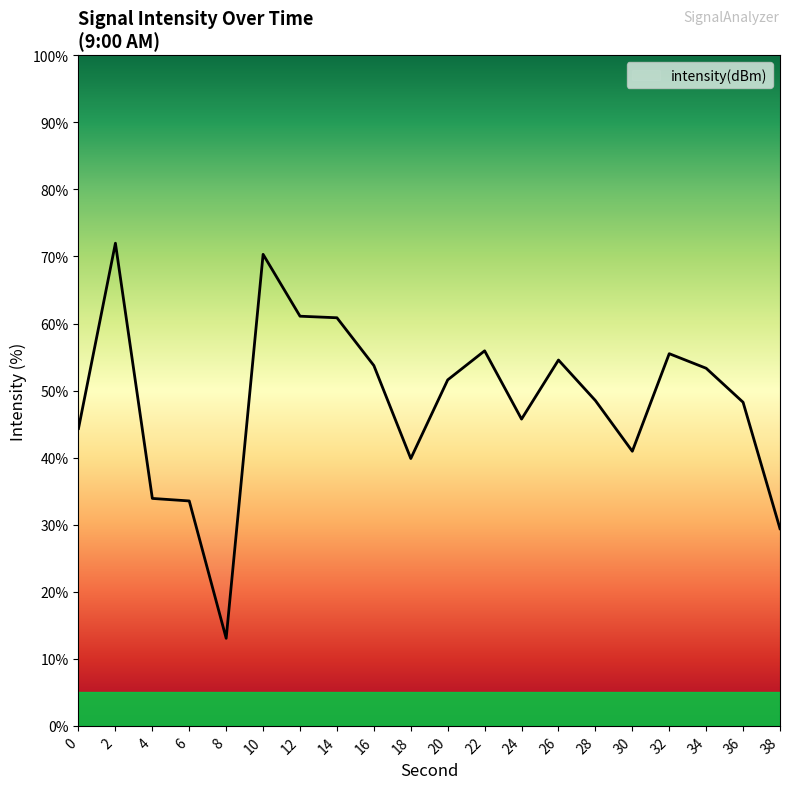

What is the difference between the maximum and second lowest values?

42.6